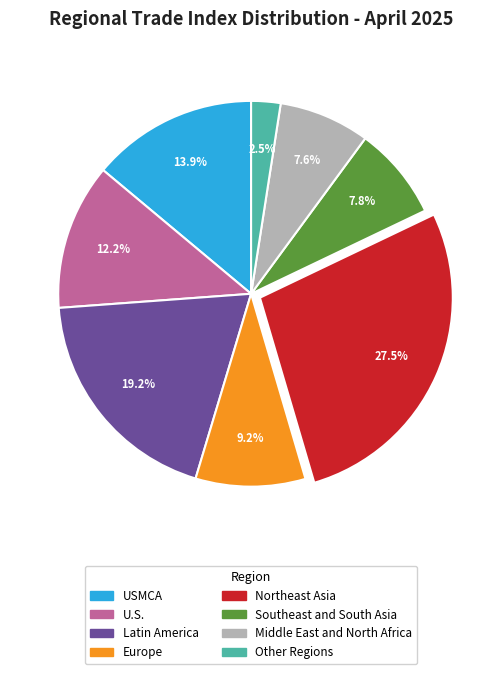

To the nearest percent, what is the difference between the largest and smallest slice percentages?

25%